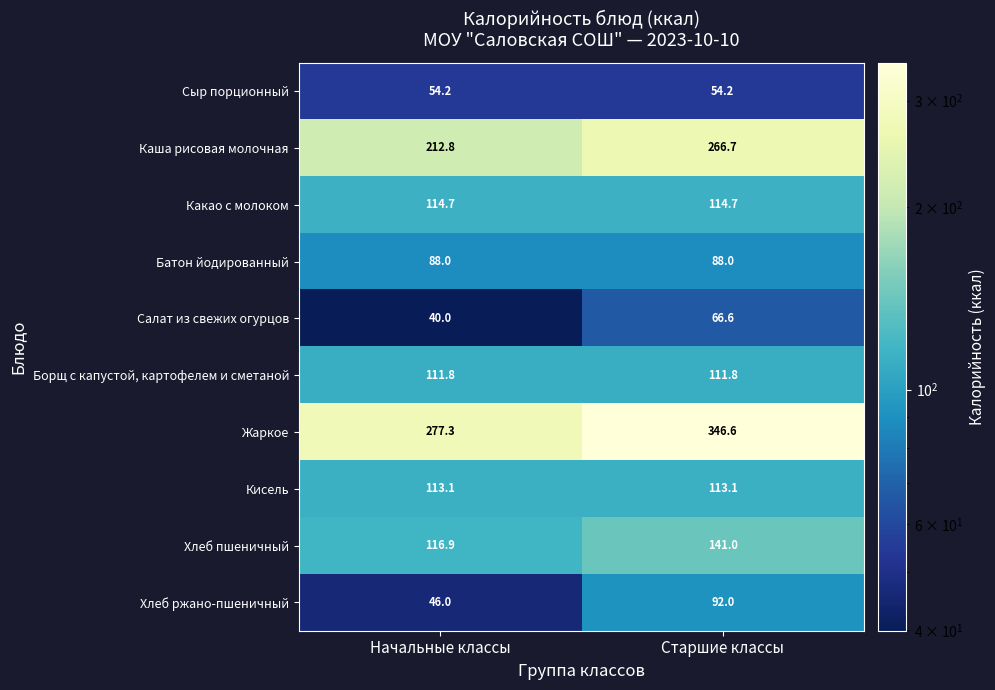

The value of Какао с молоком at Старшие классы is 175.0. True or false?

False